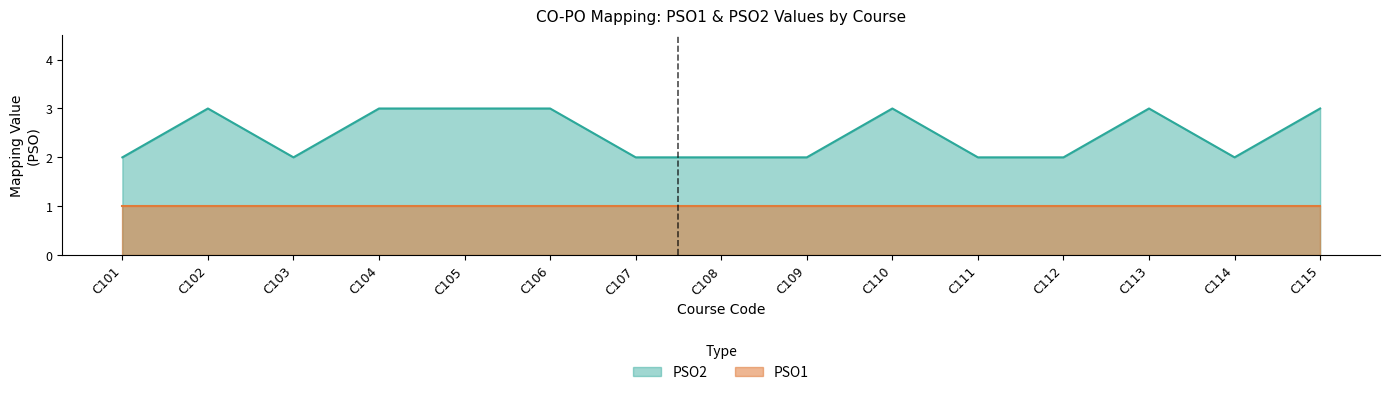

True or false: the data shows 1 at C111.

False